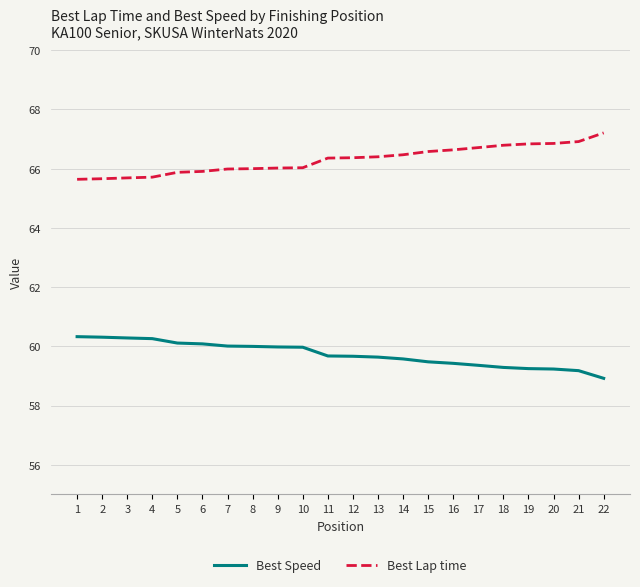

What is the difference between the highest and lowest values at 5?

5.8